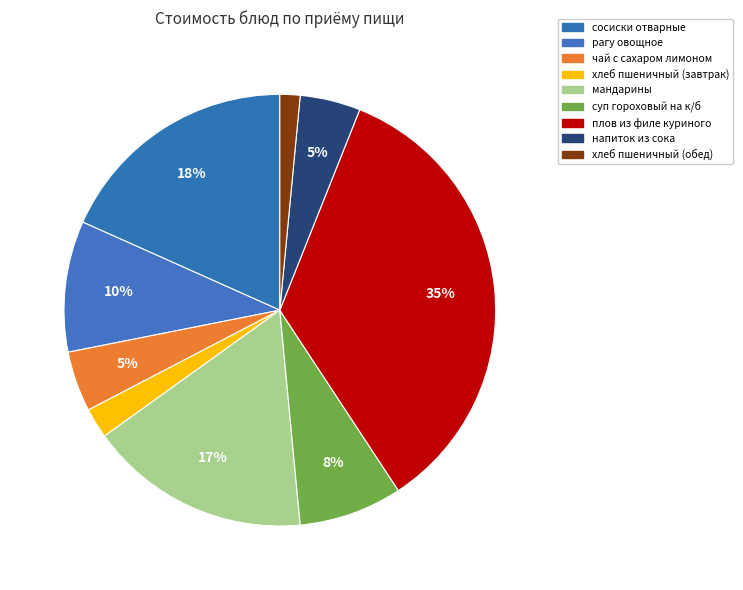

Approximately how many times larger is the value at чай с сахаром лимоном compared to рагу овощное?

0.5